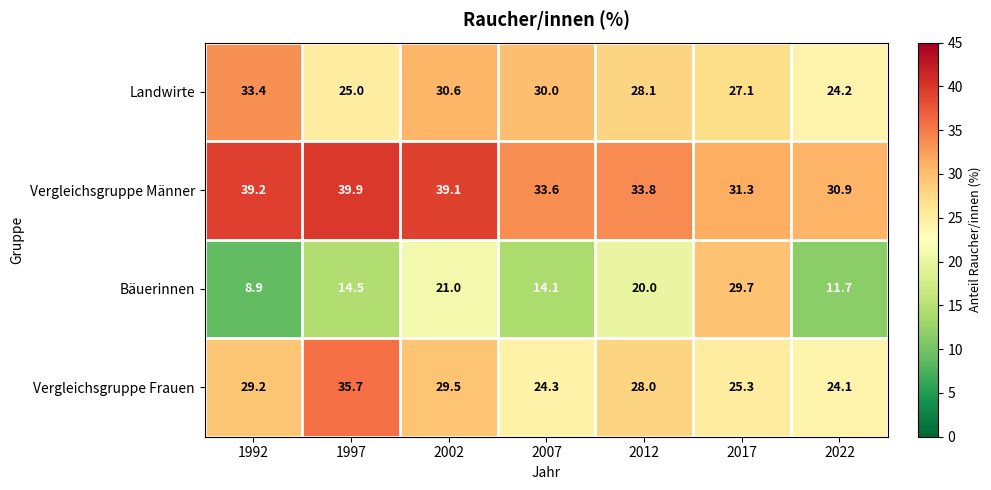

Read the Vergleichsgruppe Männer value at 1997.

39.9